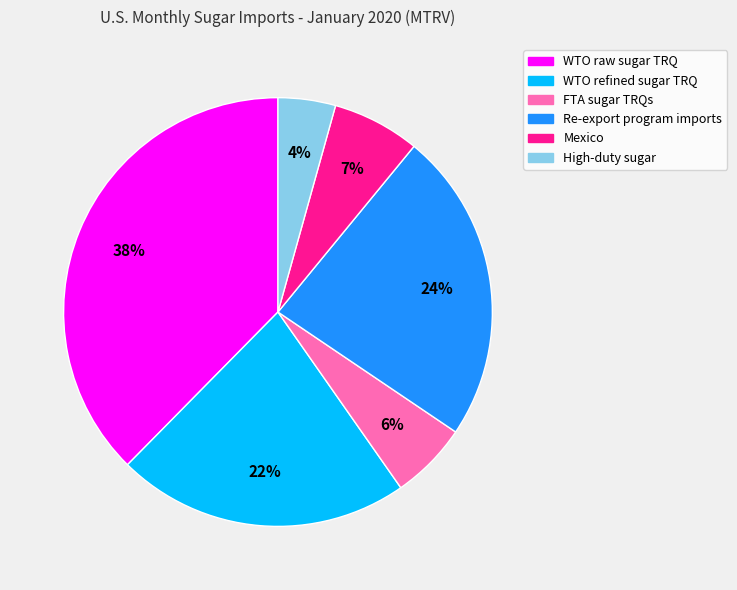

To the nearest percent, what is the average slice percentage?

17%